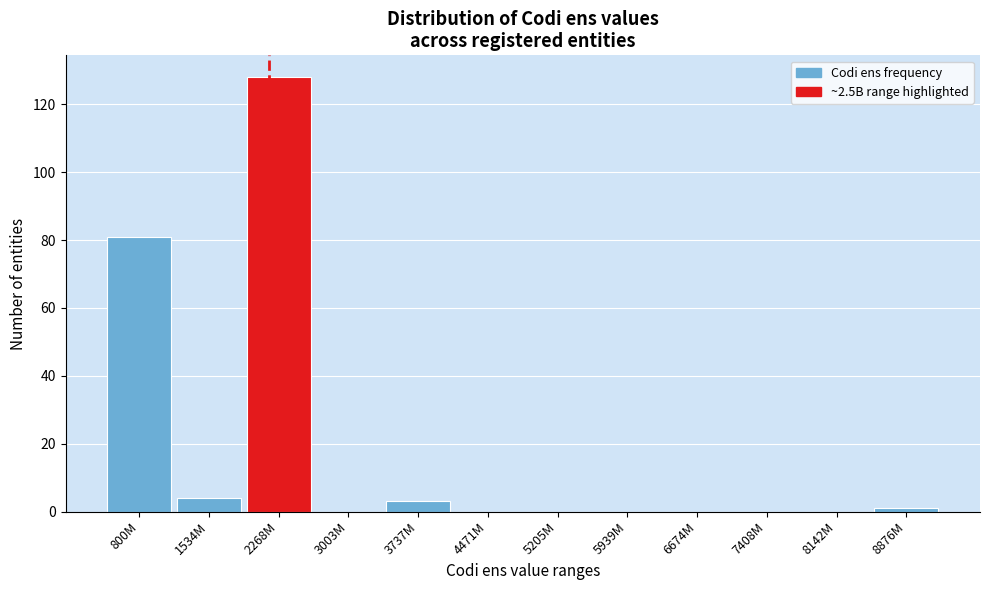

Reading left to right, what are all the values shown in this chart?

800M=81	1534M=4	2268M=128	3003M=0	3737M=3	4471M=0	5205M=0	5939M=0	6674M=0	7408M=0	8142M=0	8876M=1